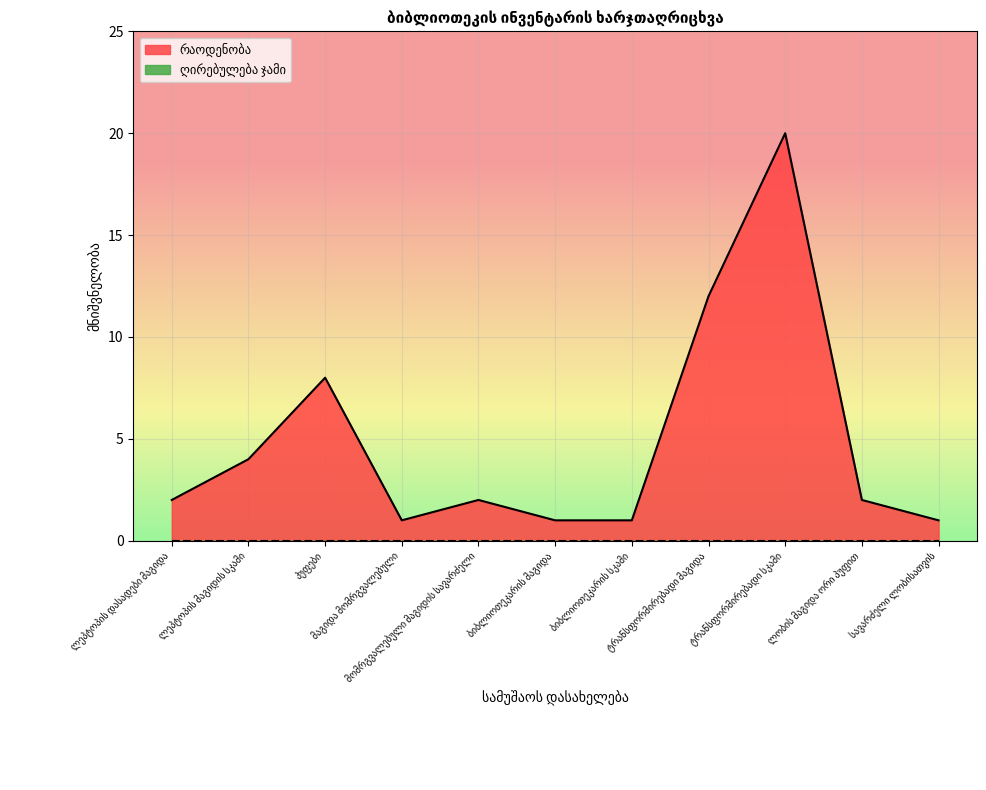

Which label corresponds to the smallest value in the chart?

მაგიდა მომრგვალებული